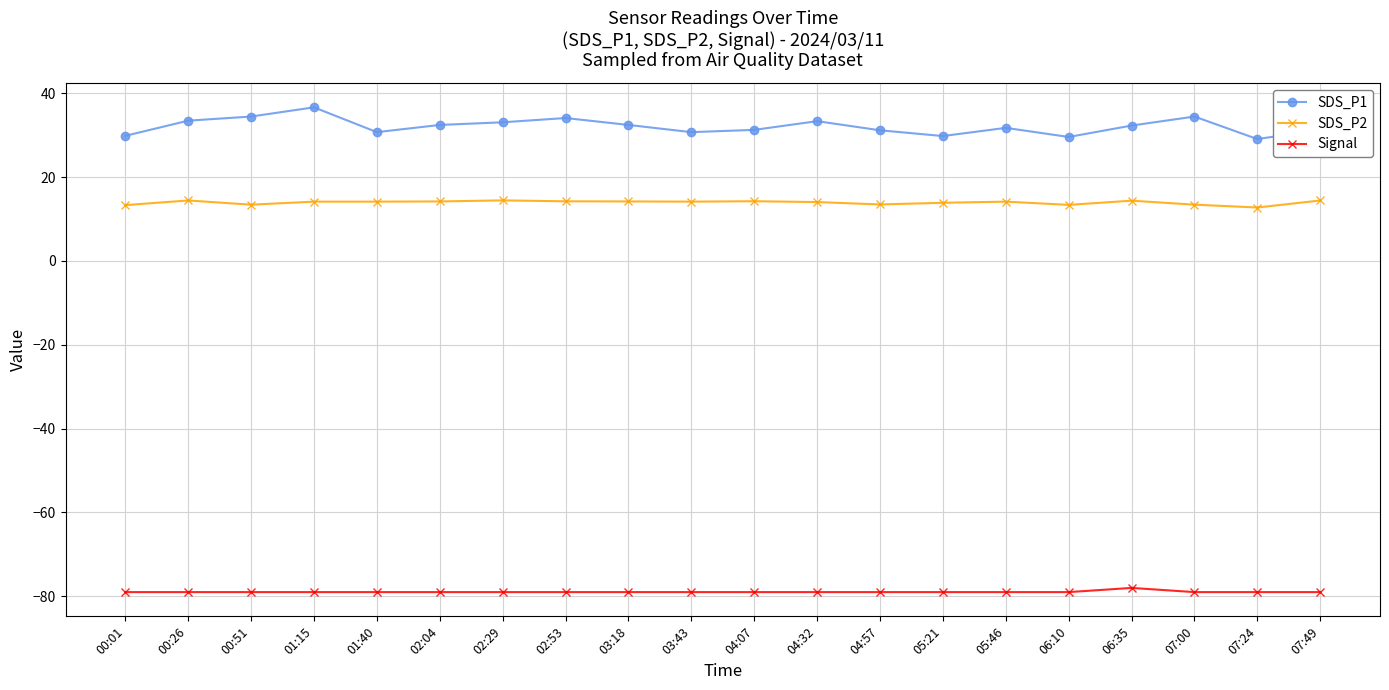

True or false: SDS_P2 and Signal cross at least once.

False